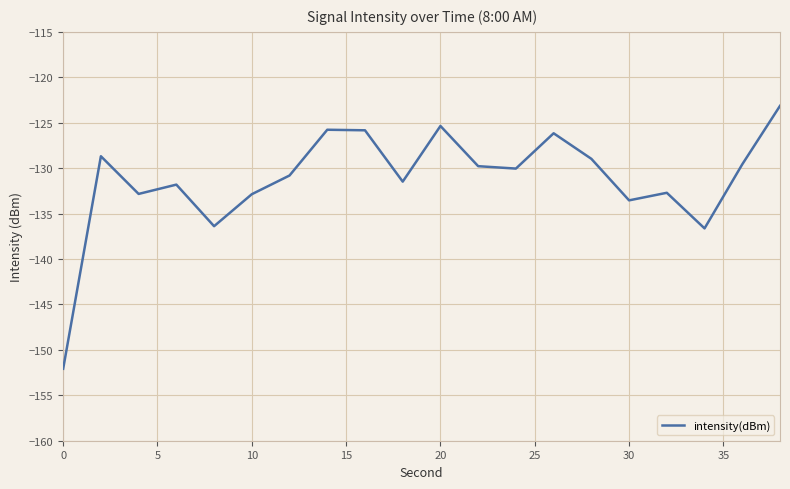

What is the smallest value displayed?

-152.1